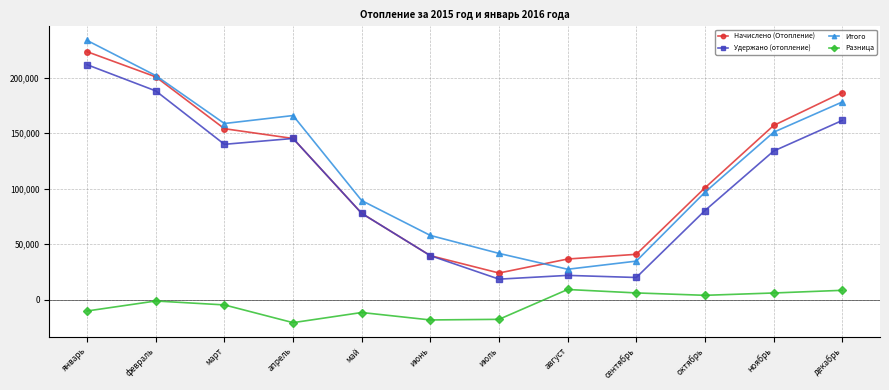

At which category is the sum across all series the highest?

январь